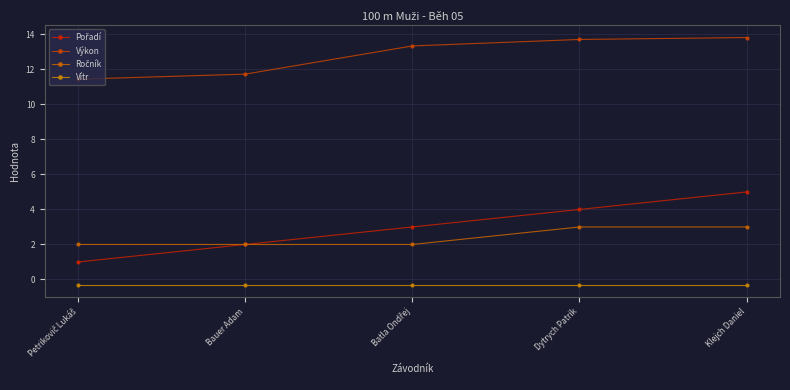

What is the total value across all series at Dytrych Patrik?

20.4